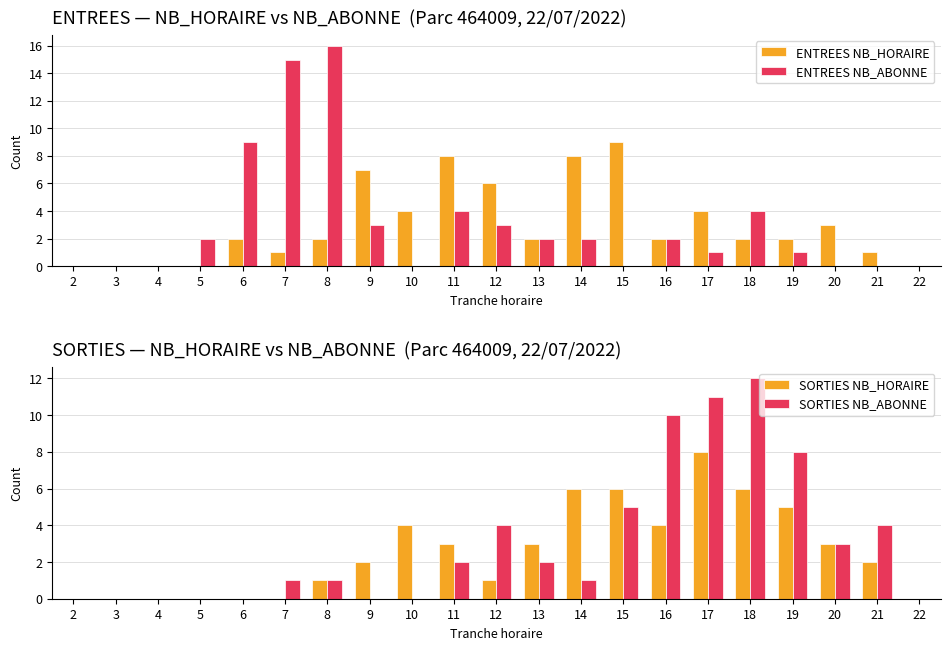

What is the maximum value for SORTIES NB_ABONNE?

12